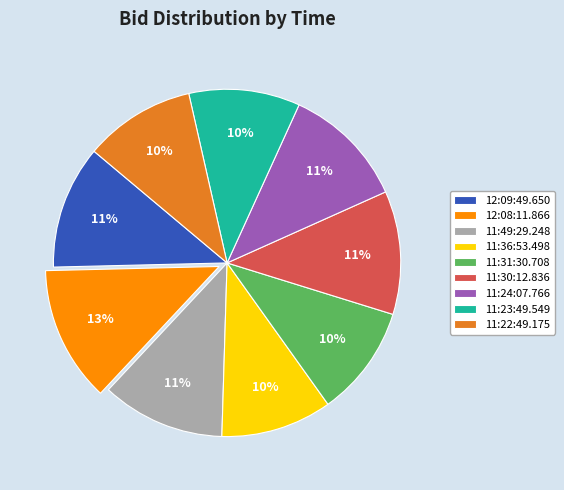

Is there any slice that represents more than half of the pie?

No